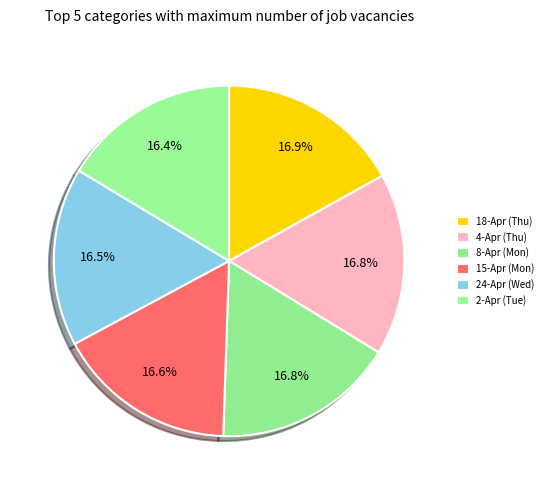

How many slices are in this pie chart?

6